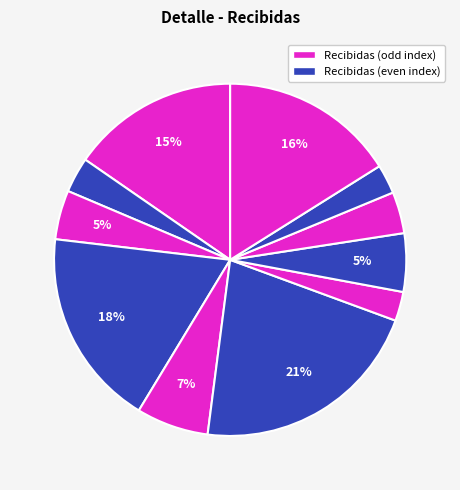

To the nearest percent, what is the difference between the largest and smallest slice percentages?

19%